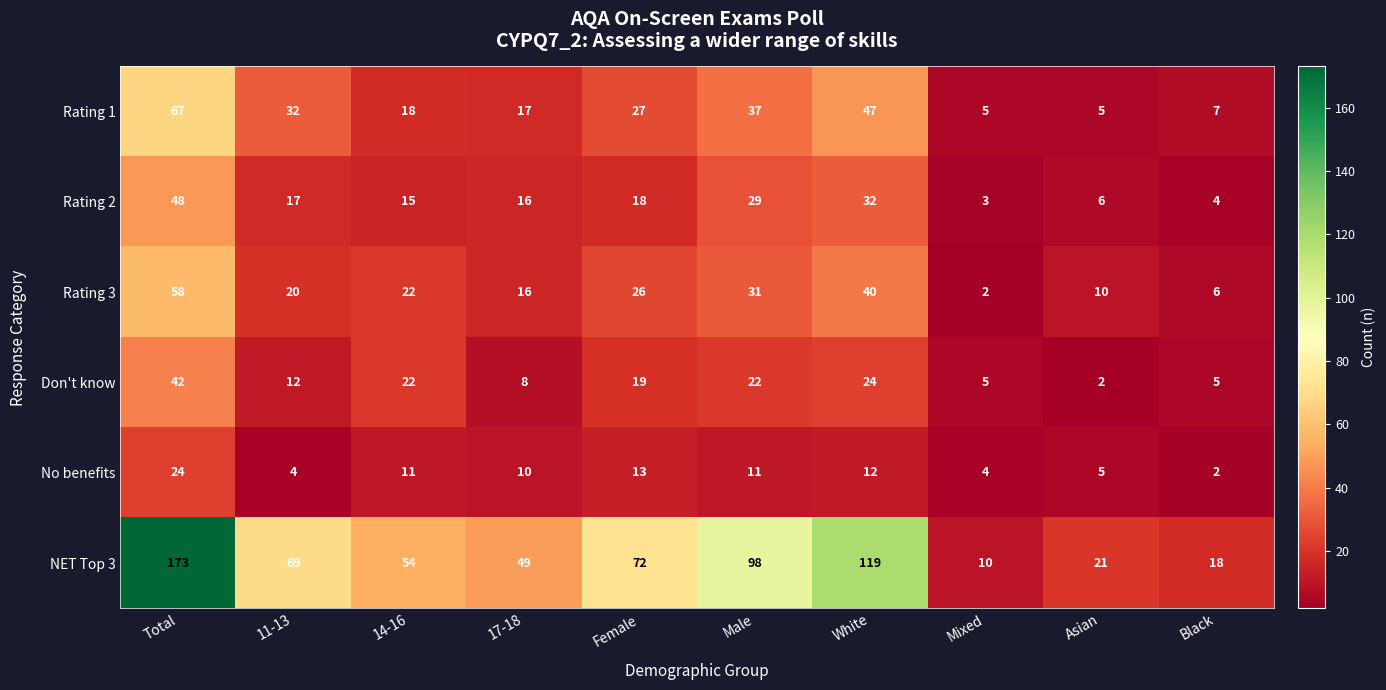

Which label corresponds to the largest value in the chart?

Total